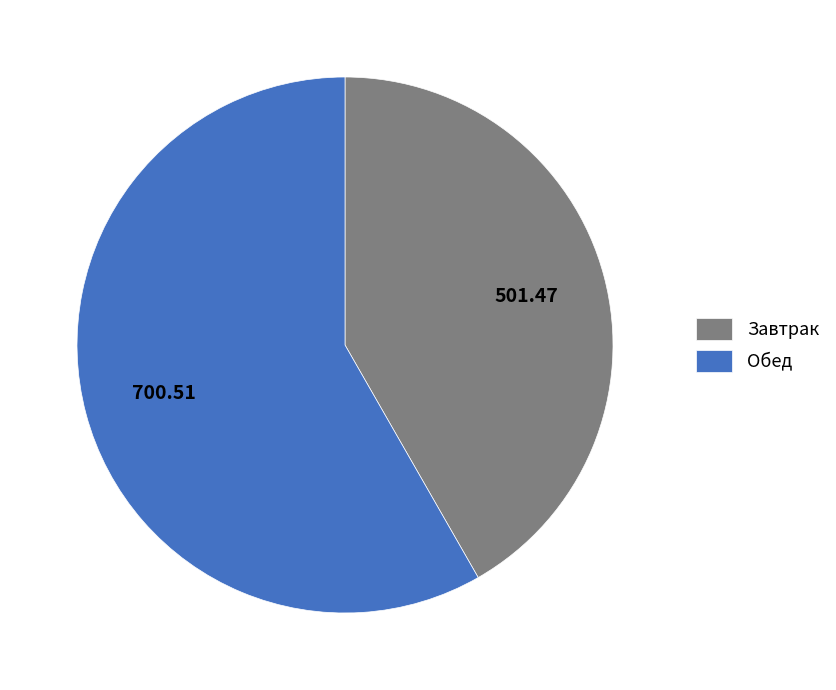

Which has a higher value, Обед or Завтрак?

Обед